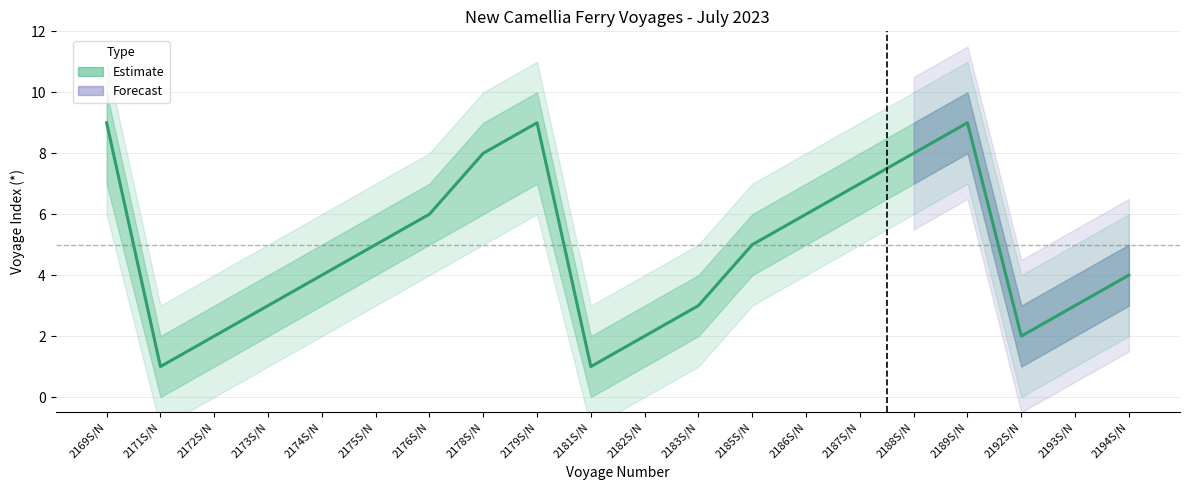

Count the number of values greater than 5.

8